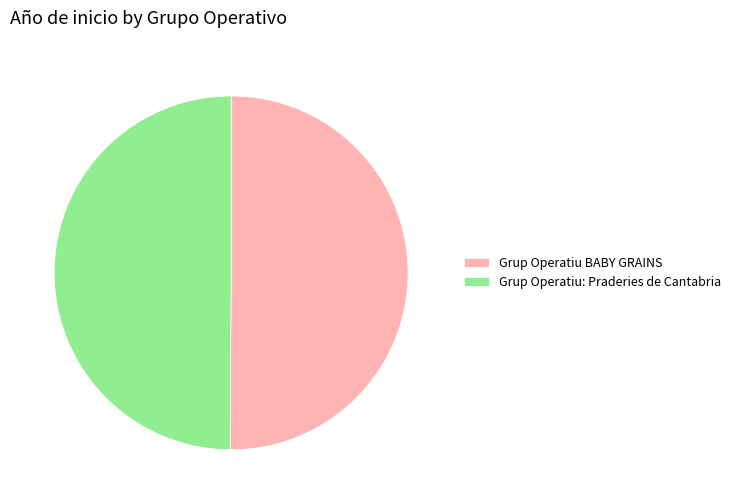

What is the ratio of the value at Grup Operatiu: Praderies de Cantabria to the value at Grup Operatiu BABY GRAINS?

1.0